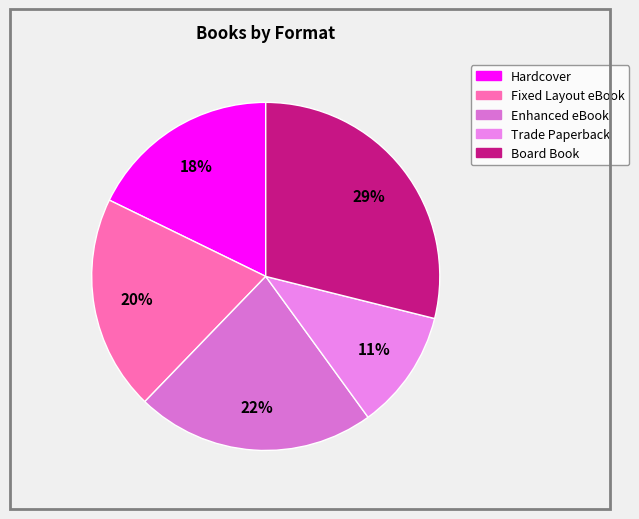

How many slices are in this pie chart?

5